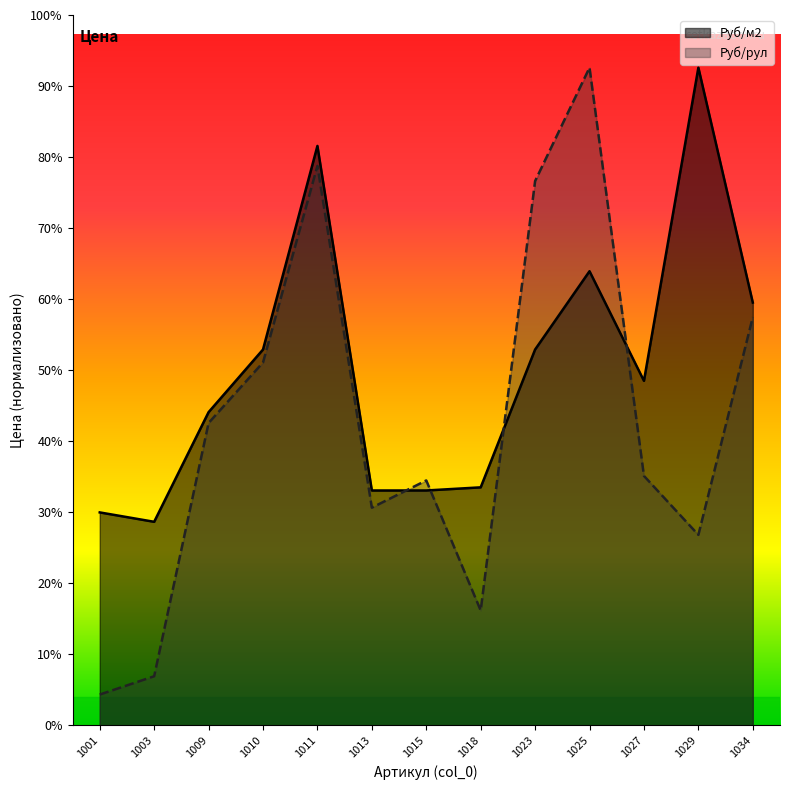

How many intersections are there between Руб/рул and Руб/м2?

4